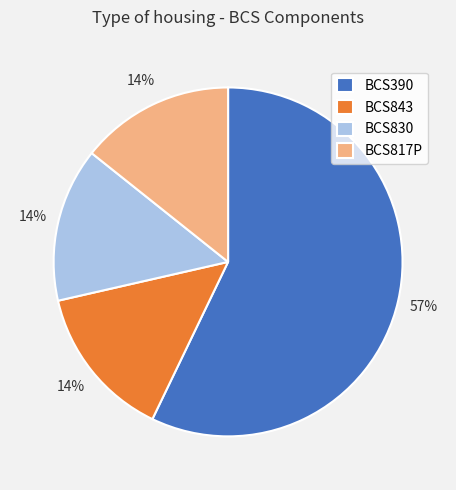

The BCS843 slice represents 14% of the pie. True or false?

True